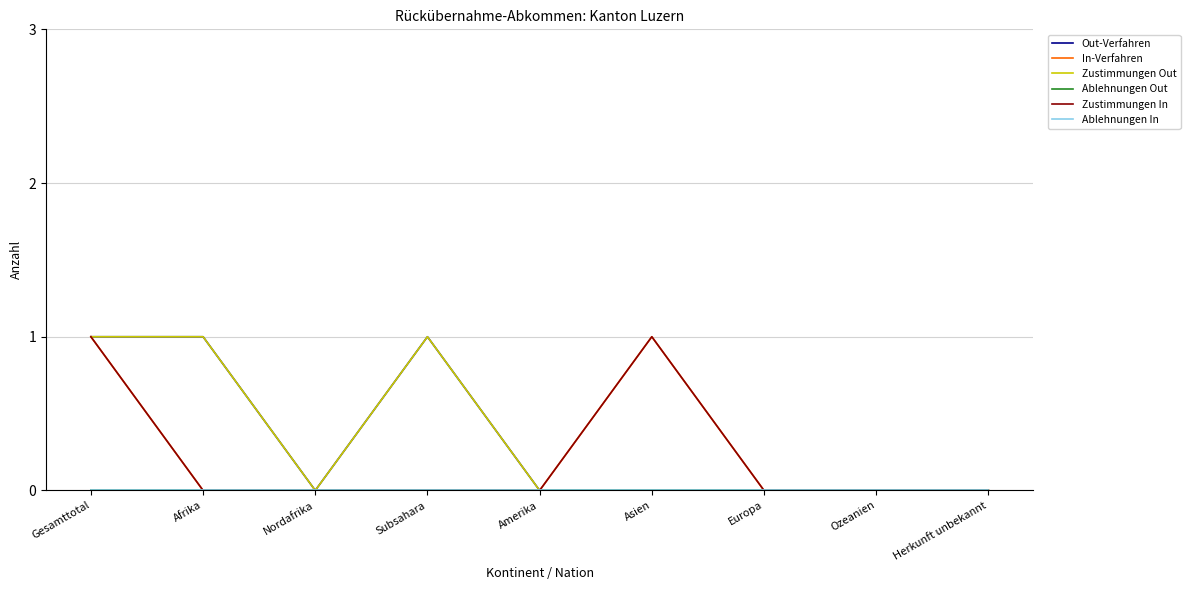

Does the chart display data point markers on the line(s)?

No